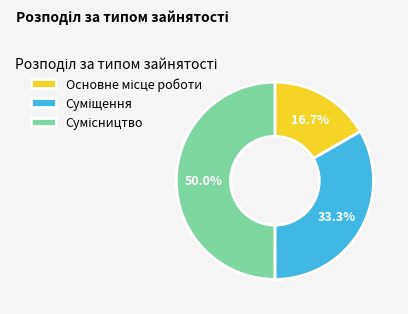

To the nearest percent, what is the difference between the largest and smallest slice percentages?

33%